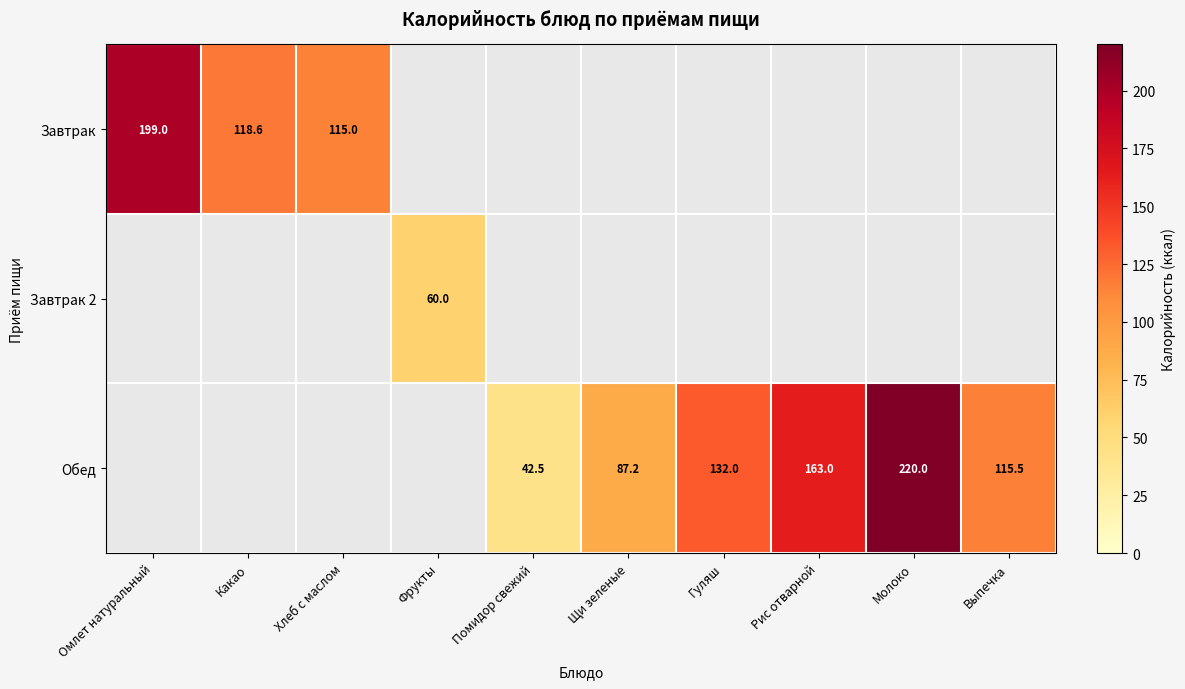

True or false: Обед has a value of 104.1 at Молоко.

False